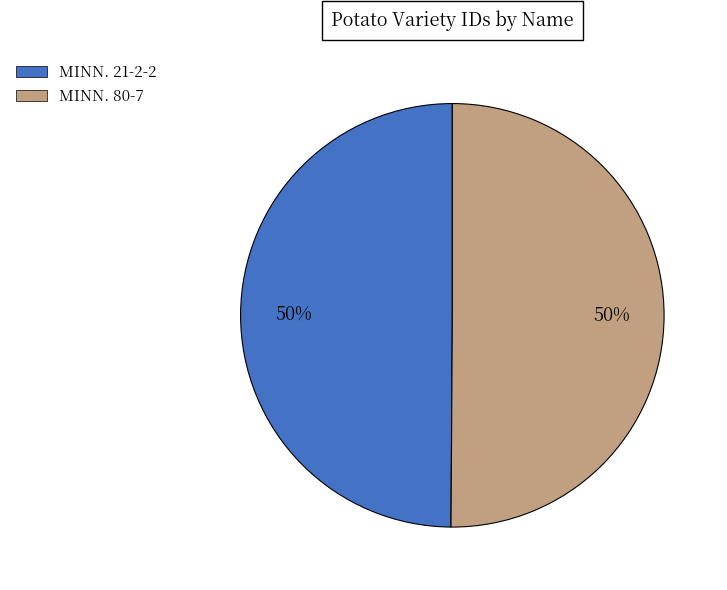

To the nearest percent, what is the combined percentage of MINN. 80-7 and MINN. 21-2-2?

100%